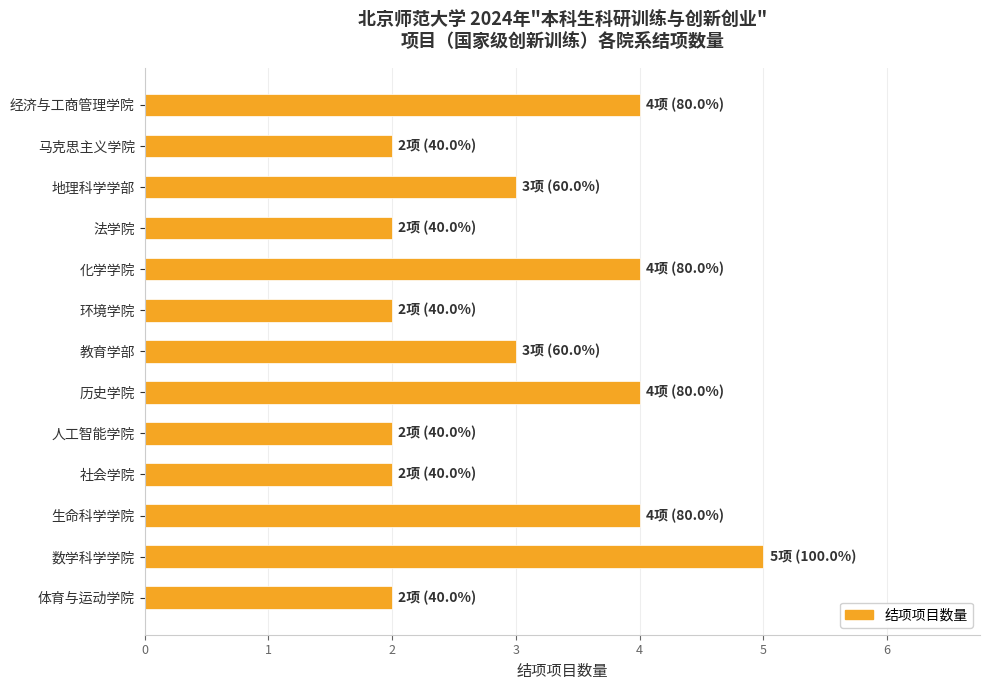

How many values are below 3?

6